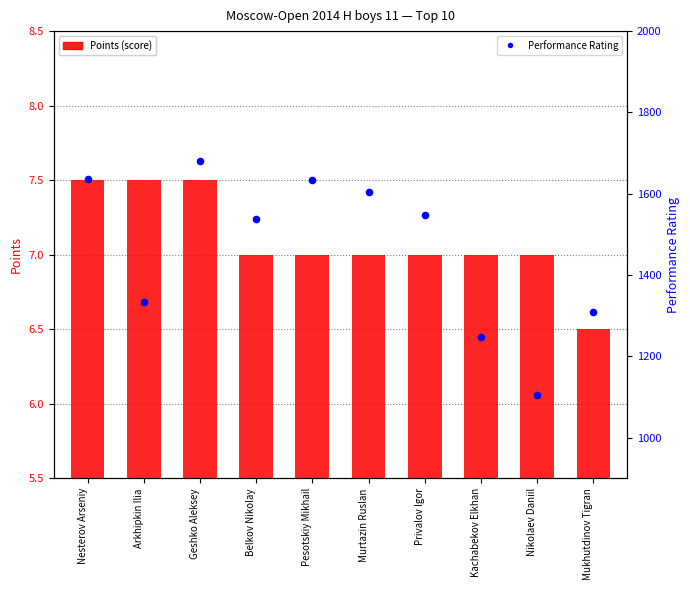

Which series has the largest Y range (max minus min)?

Performance Rating